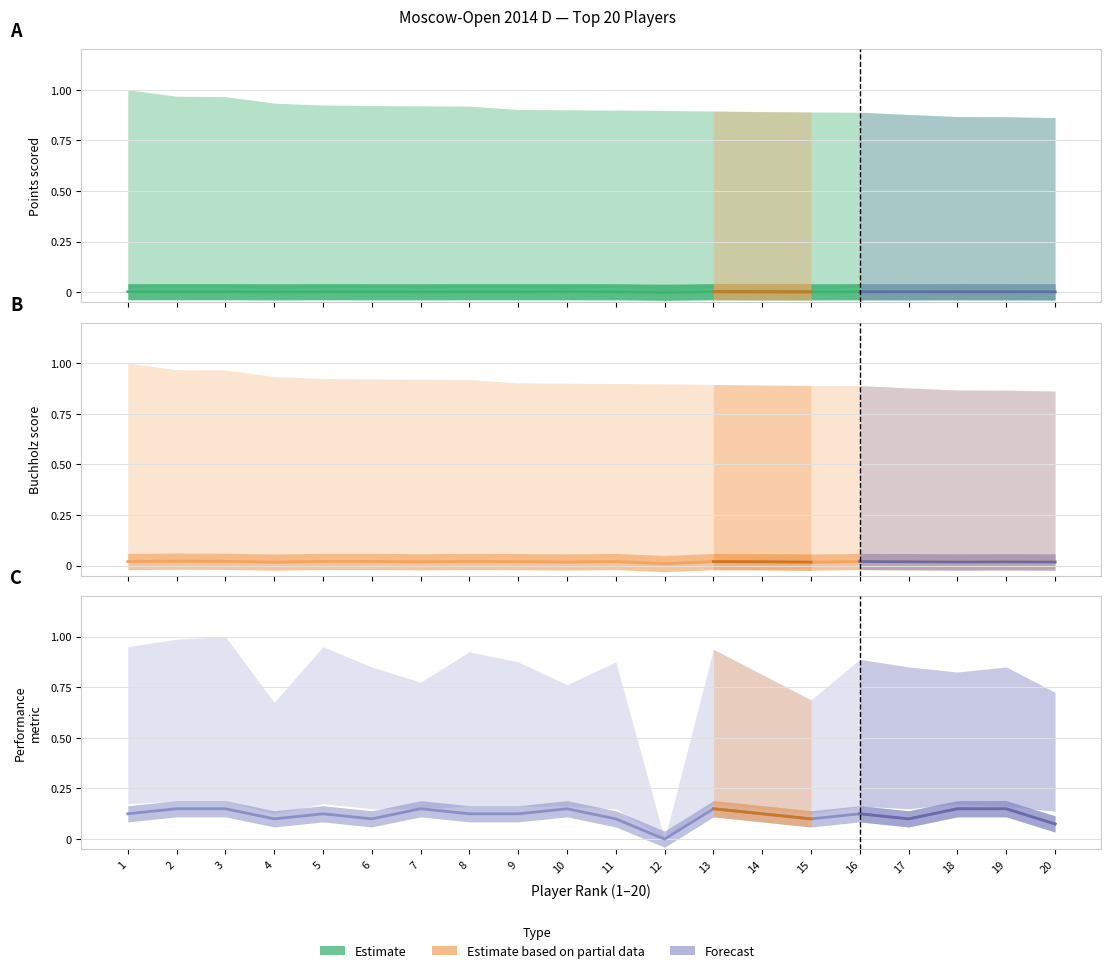

Count the number of categories in the chart.

20